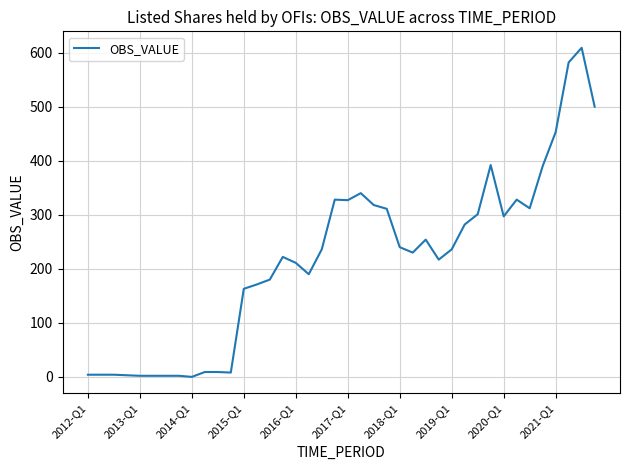

What is the greatest value displayed?

609